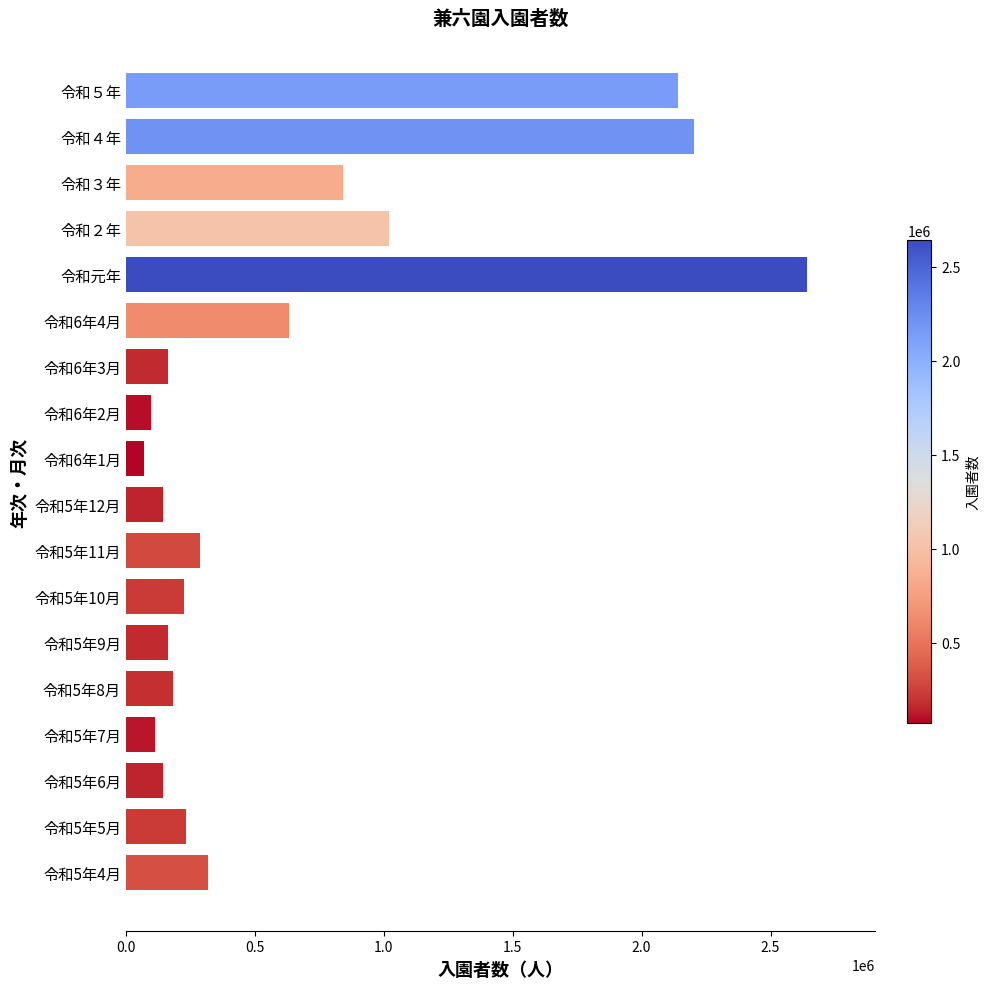

How many bars are there in total?

18